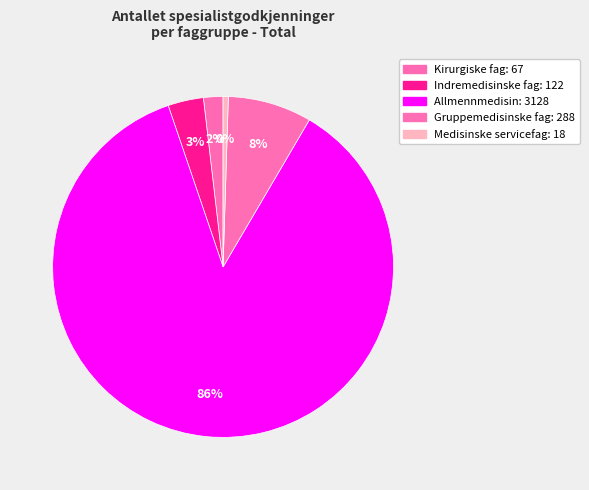

Count the number of slices in the pie.

5